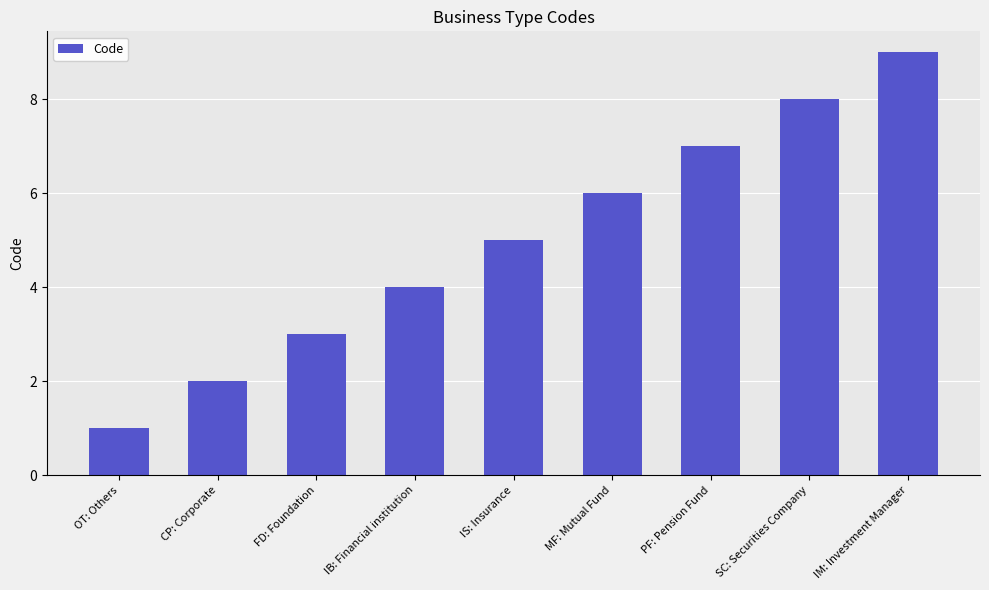

How many categories are shown in the chart?

9